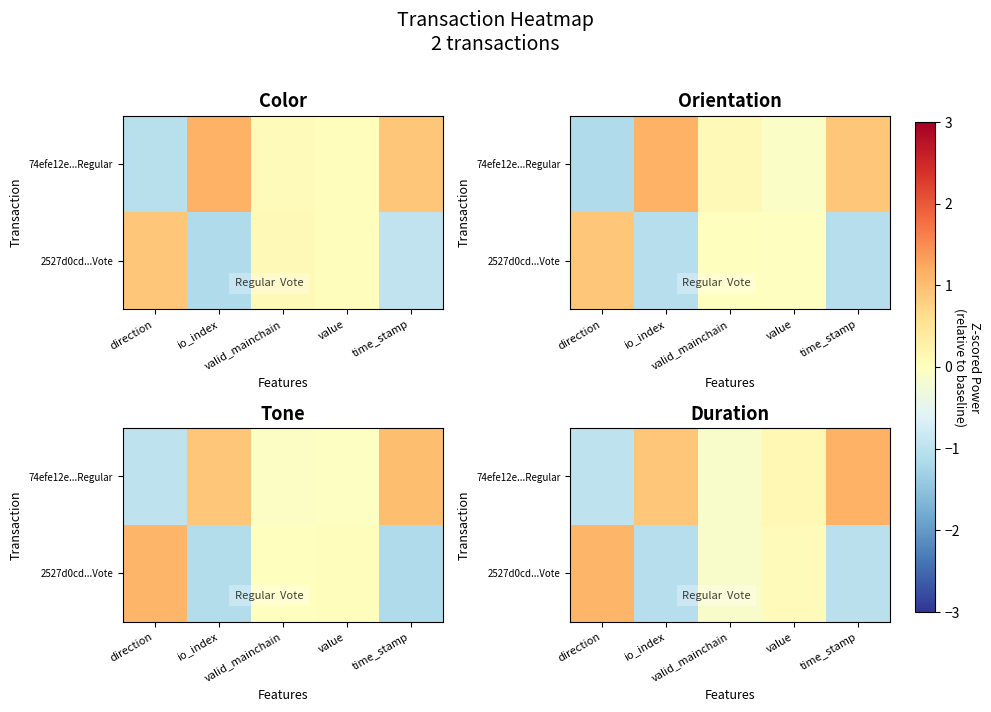

How many values in the 74efe12e...Regular series are below 0?

2